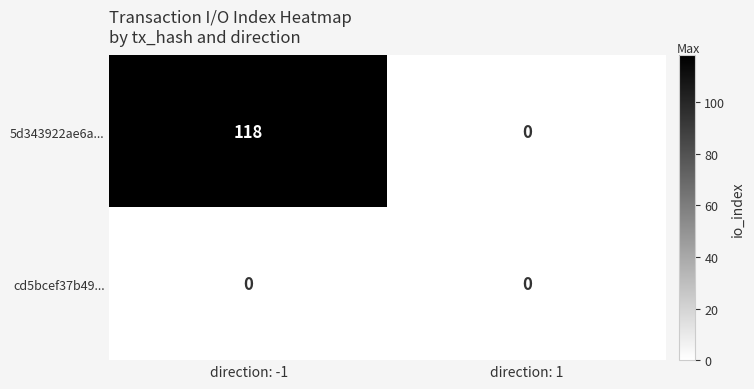

List the series in order of their peak value, lowest first.

cd5bcef37b49..., 5d343922ae6a...